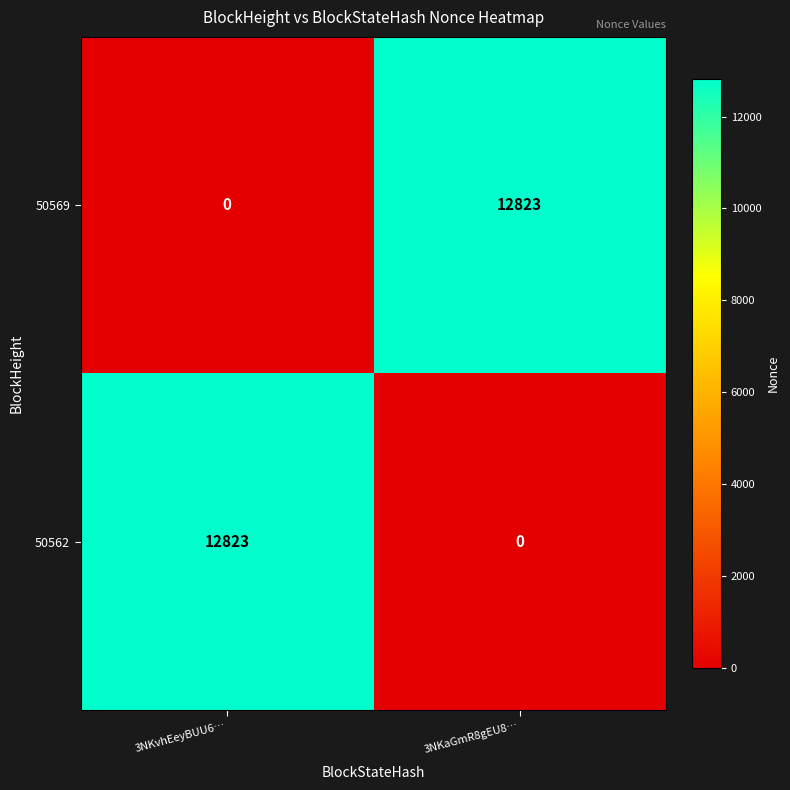

What is the difference between the highest and lowest values at 3NKaGmR8gEU8…?

12823